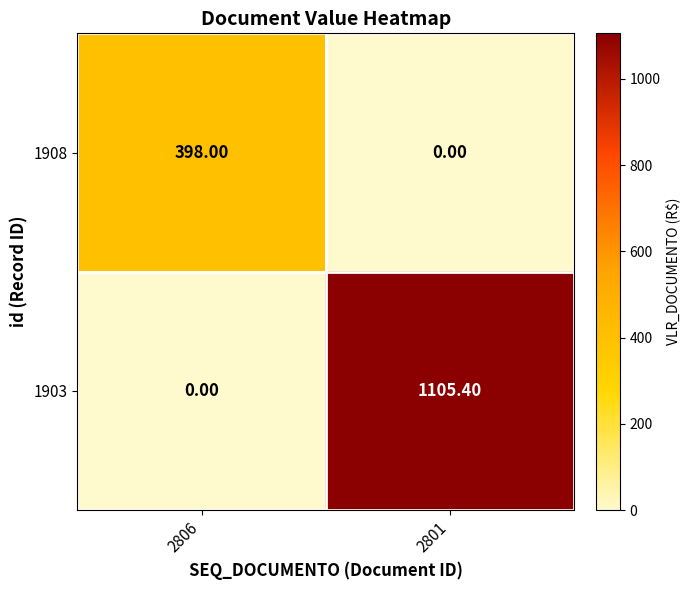

Rank the series by their maximum value, from lowest to highest.

1908, 1903